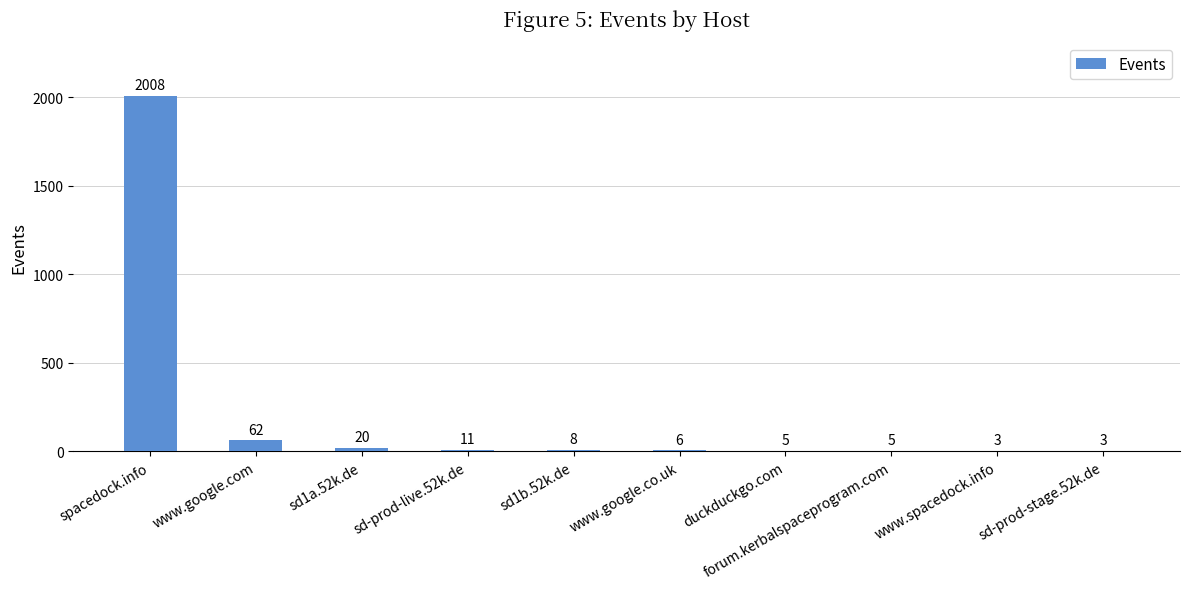

The chart shows a value of 3 at sd-prod-stage.52k.de. True or false?

True